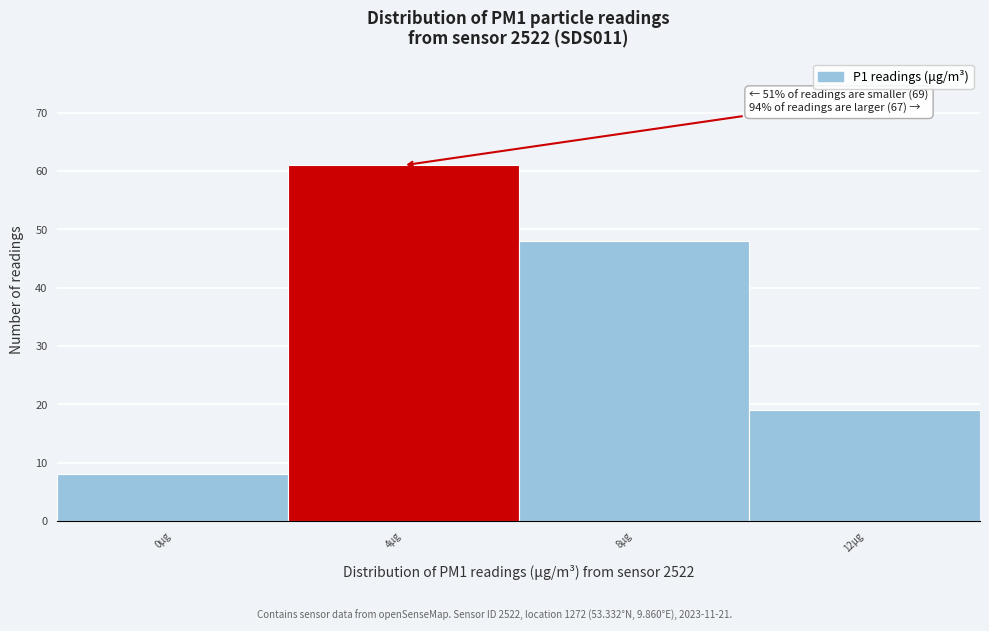

Reading right to left, what are all the values shown in this chart?

19	48	61	8